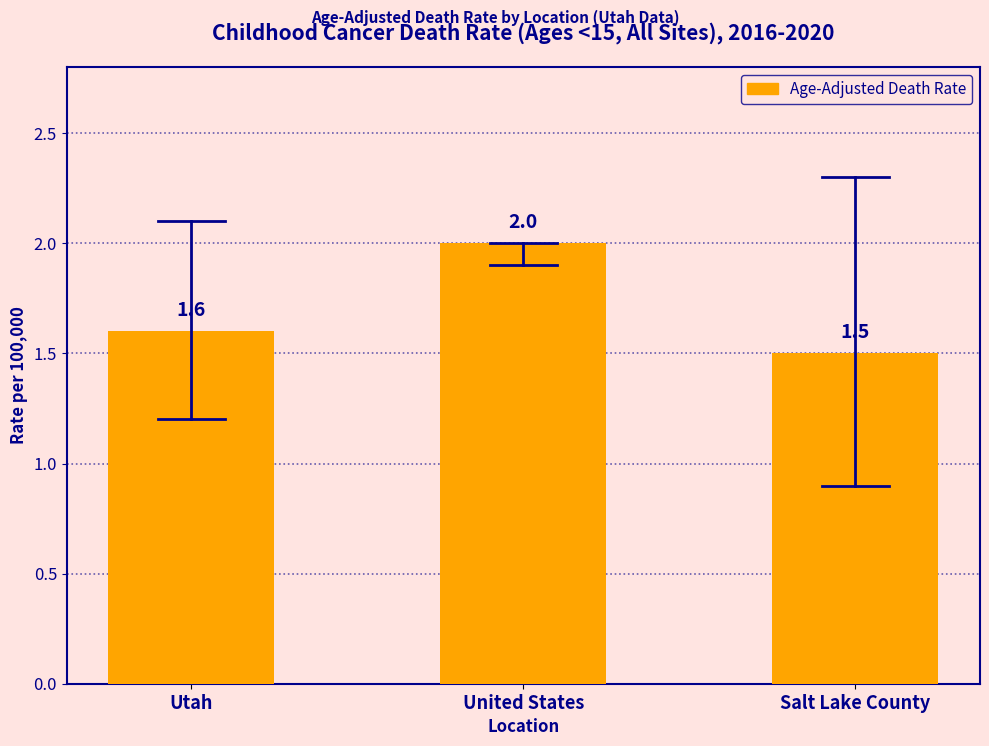

At which label is the value closest to 1?

Salt Lake County